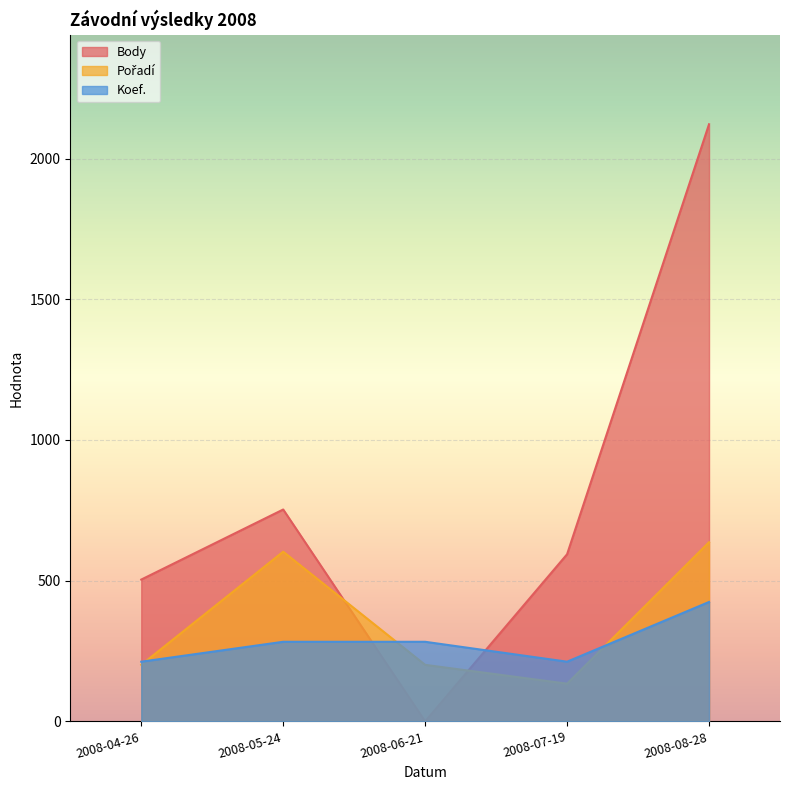

Reading left to right, what are all the values shown in this chart?

Body: 504.0	753.0	0.0	594.0	2122.0
Pořadí: 201.0	603.1	201.0	134.0	636.6
Koef.: 212.2	282.9	282.9	212.2	424.4